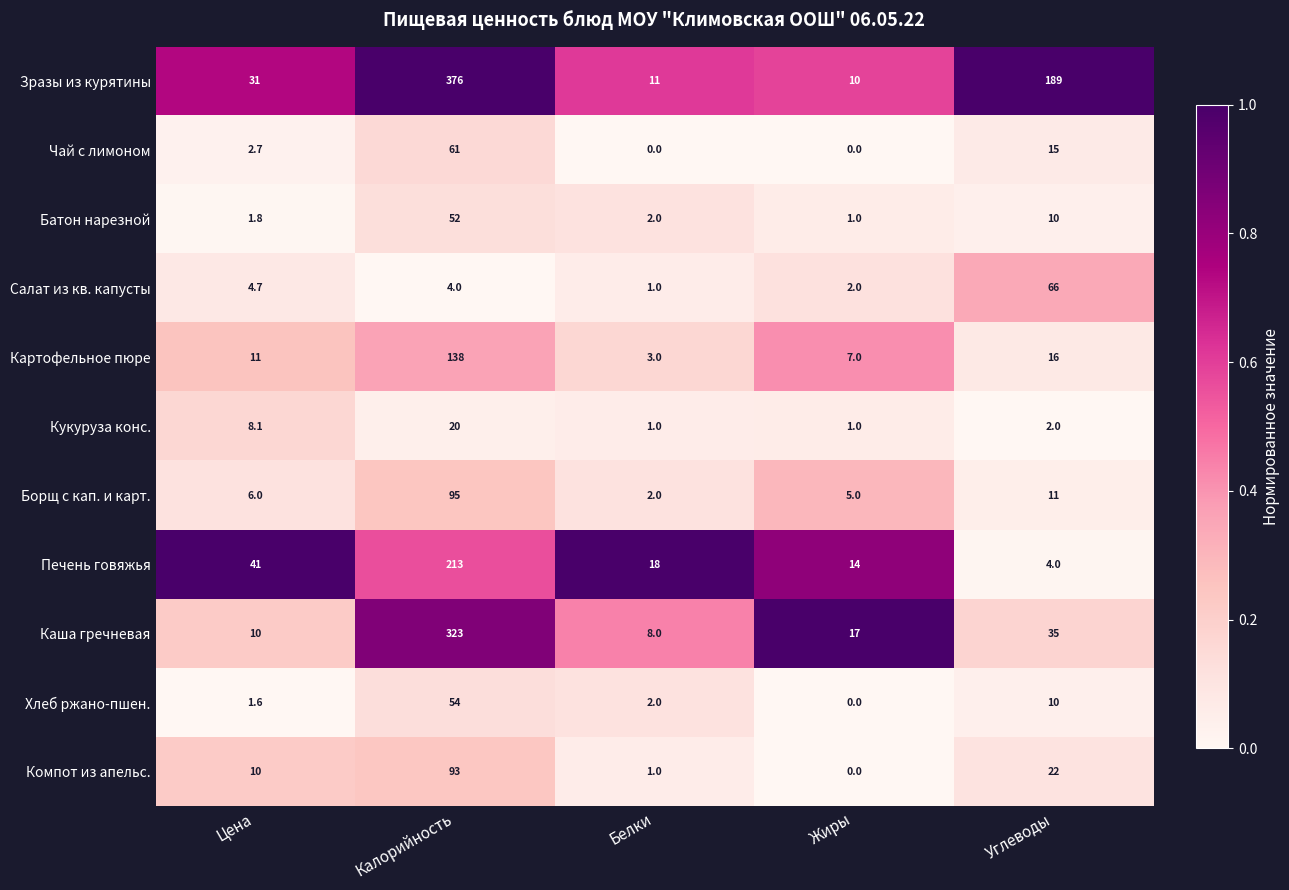

At which label does Батон нарезной reach its minimum?

Жиры